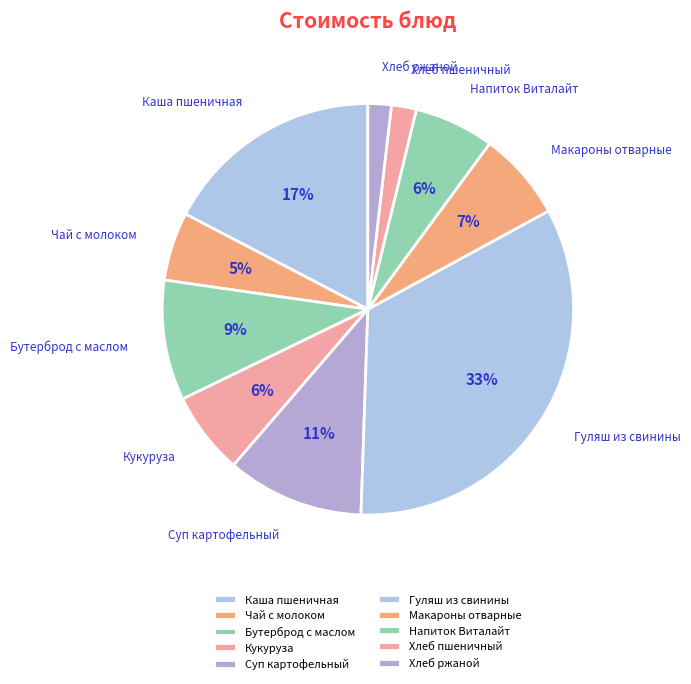

To the nearest percent, what is the difference between the largest and smallest slice percentages?

32%